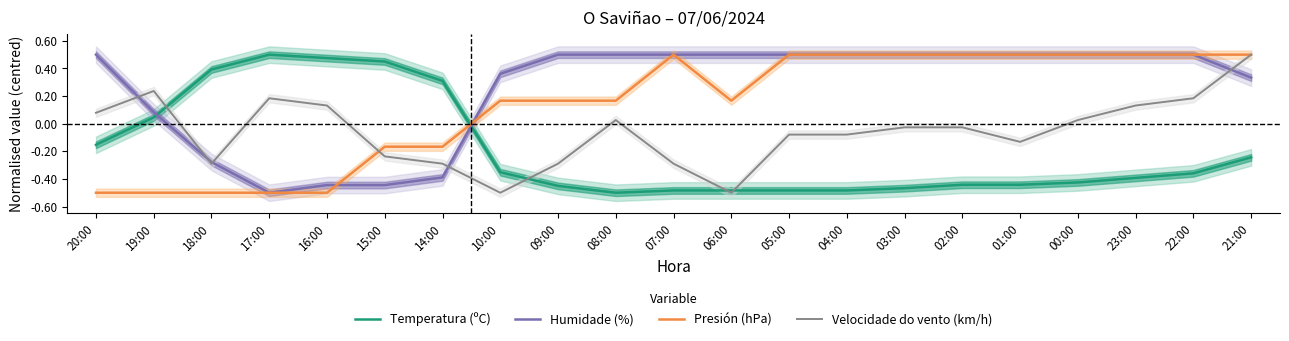

List the series in order of their peak value, highest first.

Temperatura (ºC), Humidade (%), Presión (hPa), Velocidade do vento (km/h)